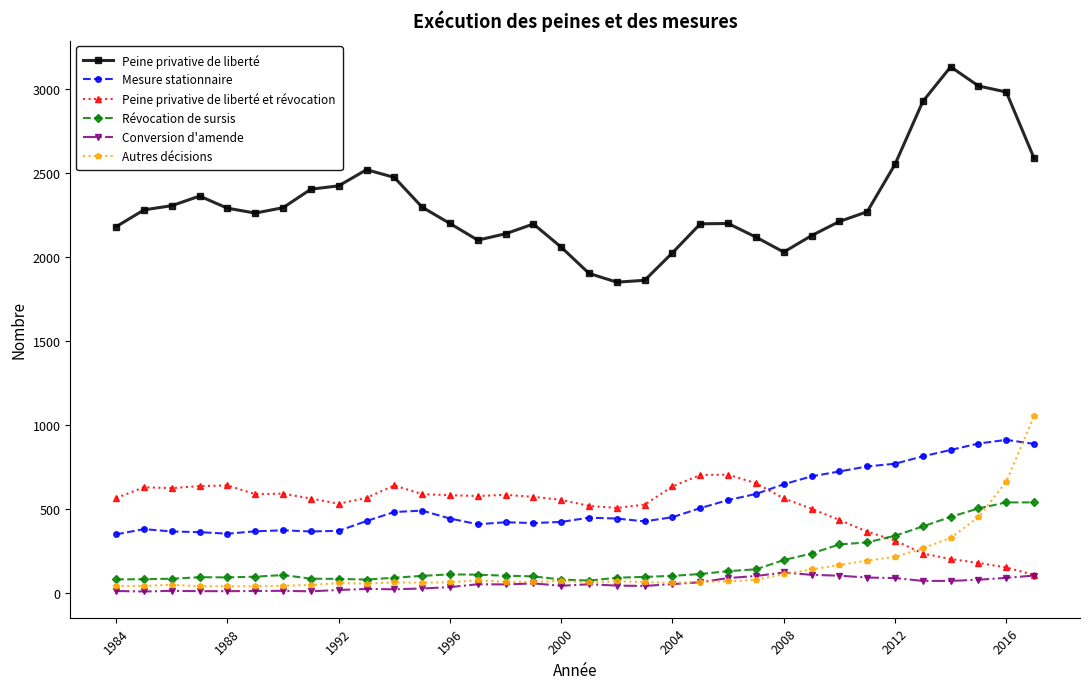

At how many categories does at least one series exceed 1444?

34